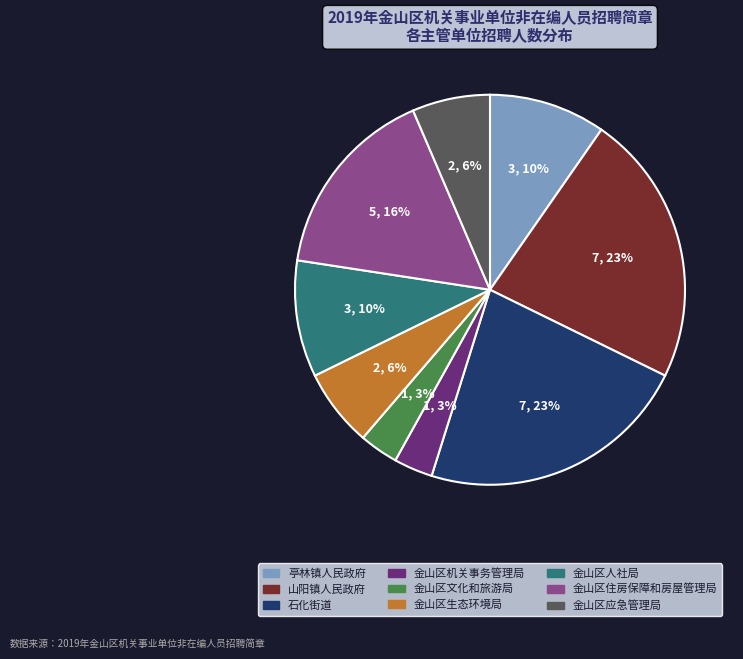

Does 金山区应急管理局 account for over 50% of the chart?

No